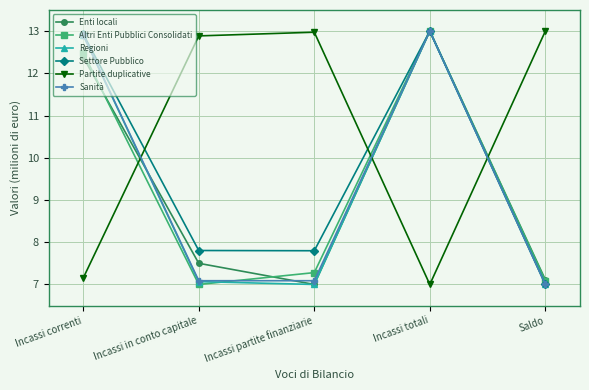

Reading left to right, what are all the values shown in this chart?

Enti locali: Incassi correnti=12.4	Incassi in conto capitale=7.5	Incassi partite finanziarie=7.0	Incassi totali=13.0	Saldo=7.1
Altri Enti Pubblici Consolidati: Incassi correnti=12.5	Incassi in conto capitale=7.0	Incassi partite finanziarie=7.3	Incassi totali=13.0	Saldo=7.1
Regioni: Incassi correnti=12.9	Incassi in conto capitale=7.1	Incassi partite finanziarie=7.0	Incassi totali=13.0	Saldo=7.0
Settore Pubblico: Incassi correnti=12.9	Incassi in conto capitale=7.8	Incassi partite finanziarie=7.8	Incassi totali=13.0	Saldo=7.0
Partite duplicative: Incassi correnti=7.2	Incassi in conto capitale=12.9	Incassi partite finanziarie=13.0	Incassi totali=7.0	Saldo=13.0
Sanità: Incassi correnti=12.9	Incassi in conto capitale=7.1	Incassi partite finanziarie=7.1	Incassi totali=13.0	Saldo=7.0